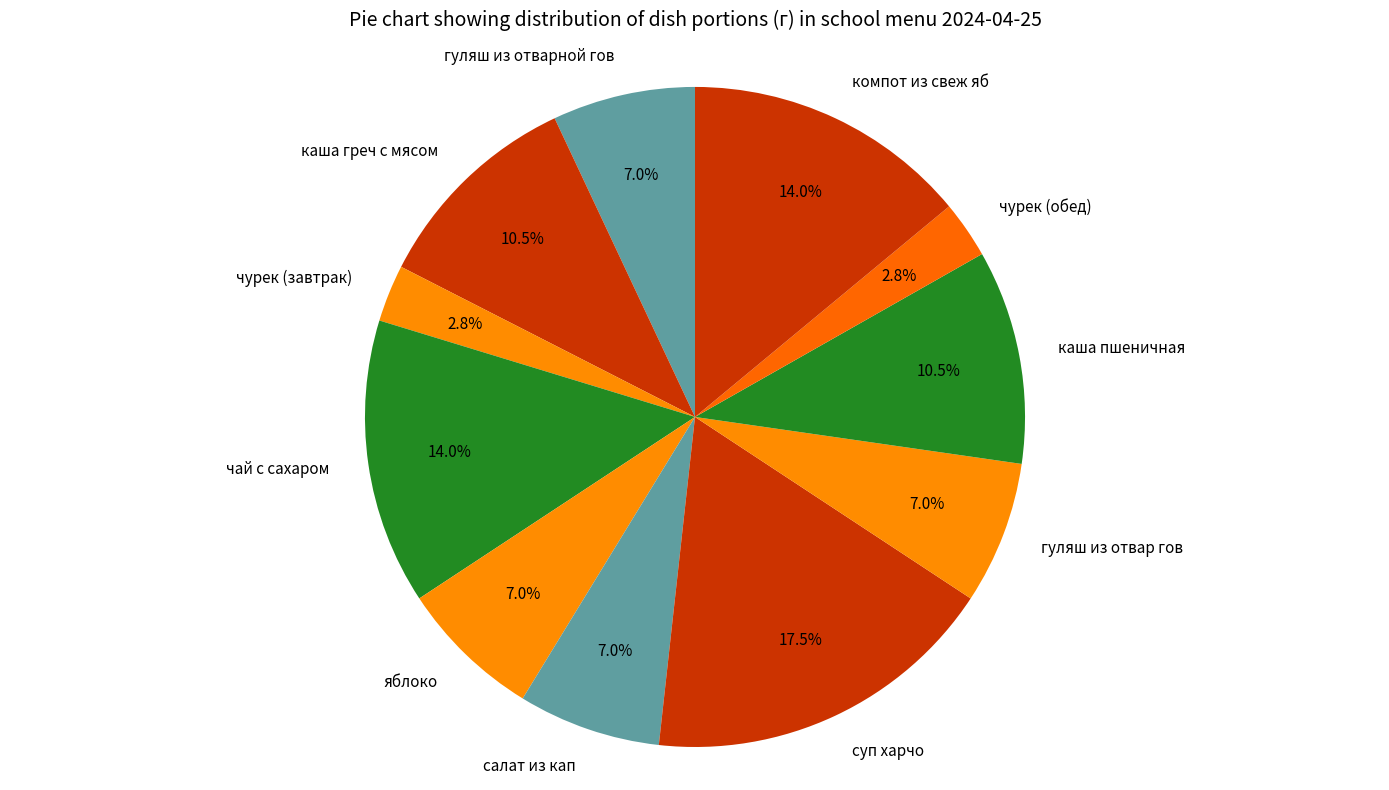

Approximately how many times larger is the value at компот из свеж яб compared to гуляш из отвар гов?

2.0